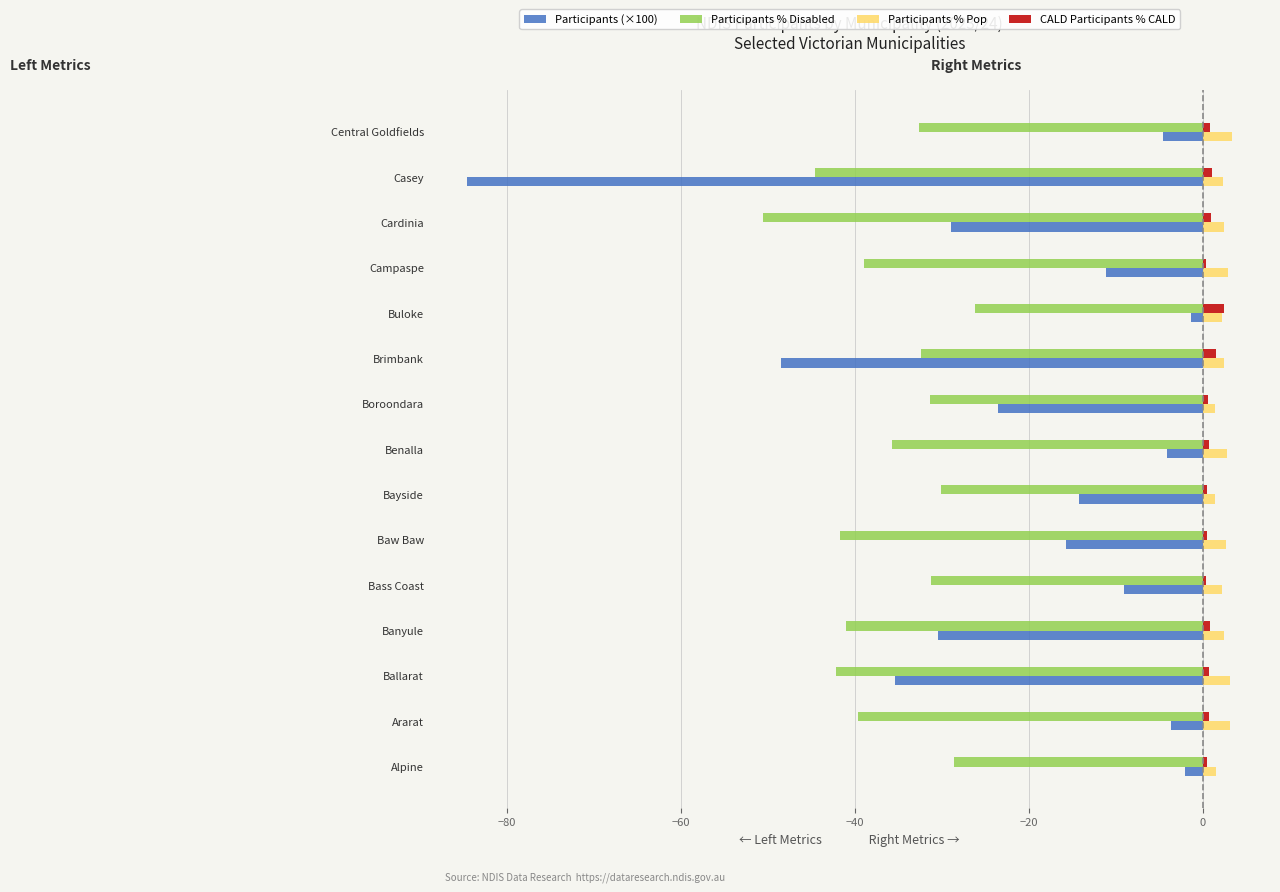

What are all the series names shown in the legend?

Participants (×100), Participants % Disabled, Participants % Pop, CALD Participants % CALD